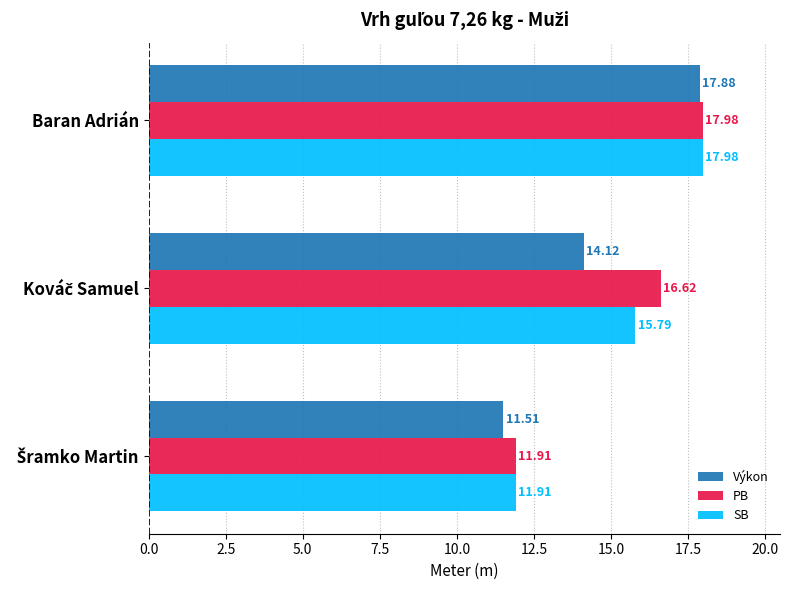

Which series has the widest spread of values?

Výkon